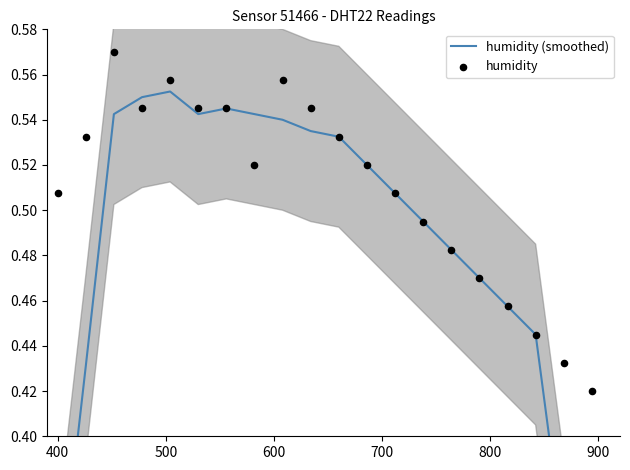

Is the value of humidity at 11 greater than the value of humidity (smoothed) at 8?

No